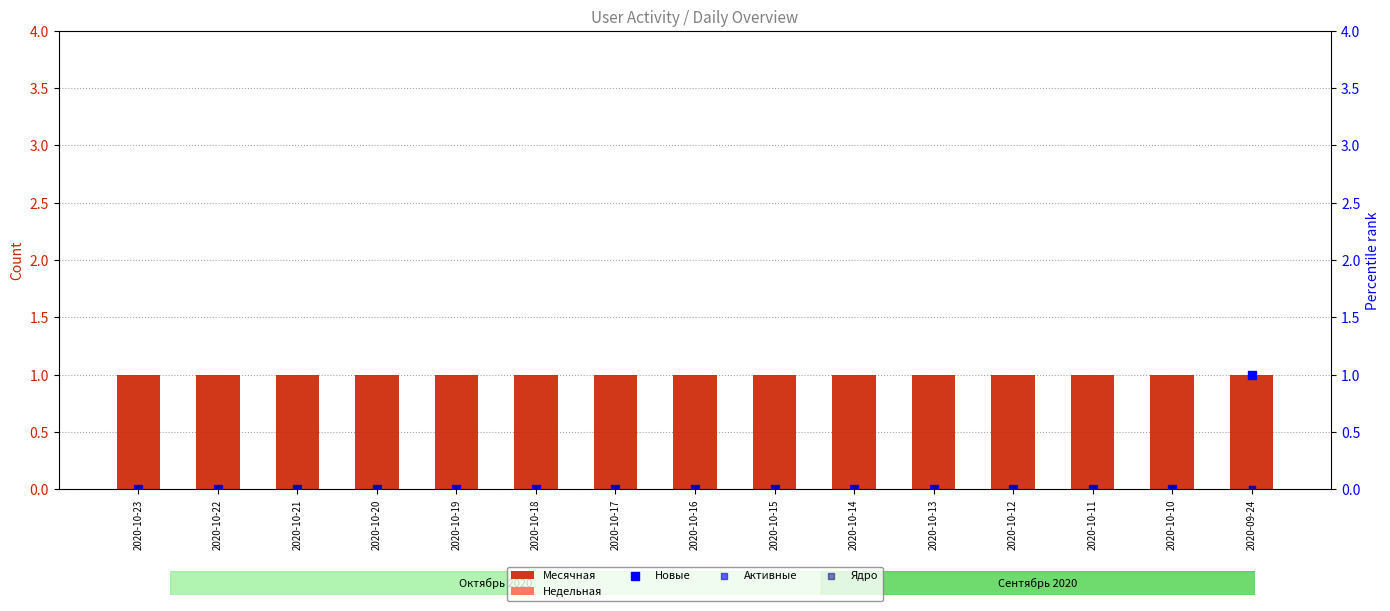

At how many categories does at least one series exceed 0?

15